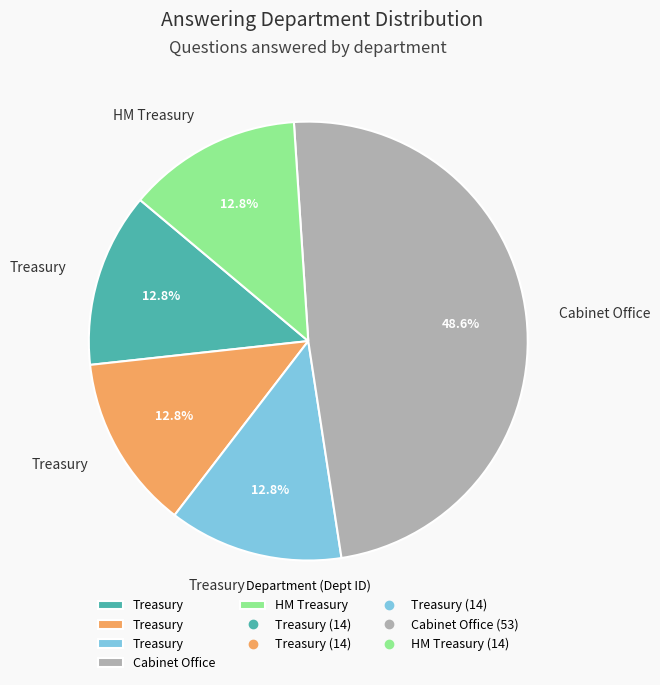

Is there a majority slice in this chart?

No